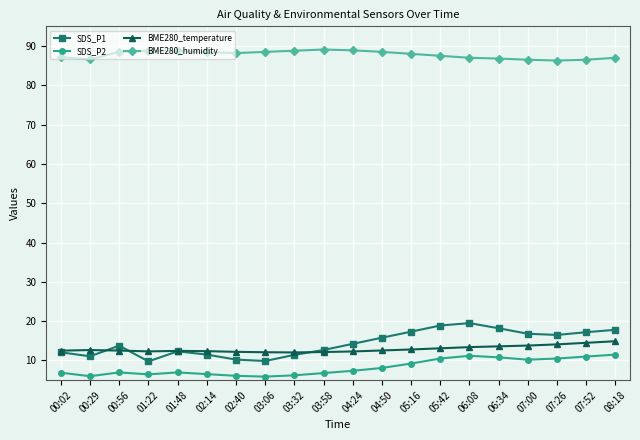

How many lines are shown in the chart?

4